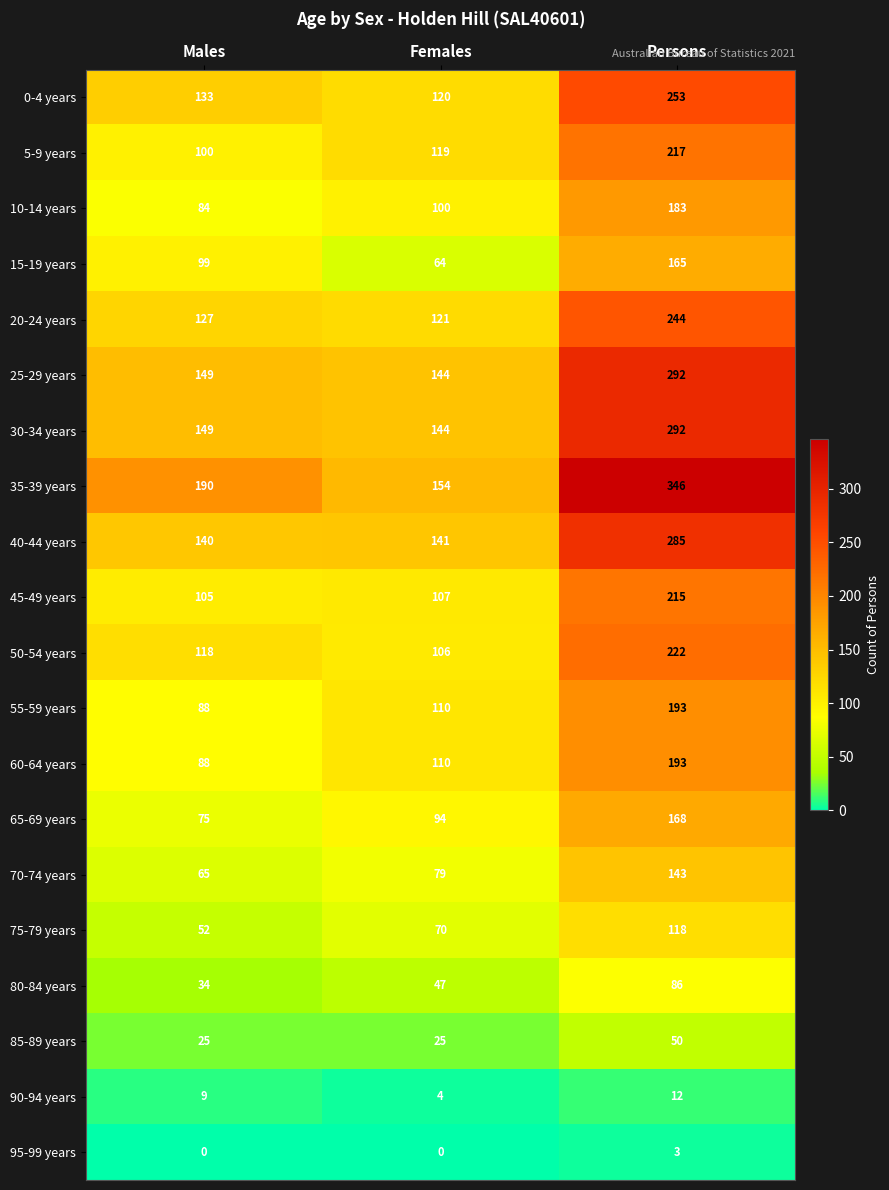

What is the difference between the highest and lowest values at Females?

154